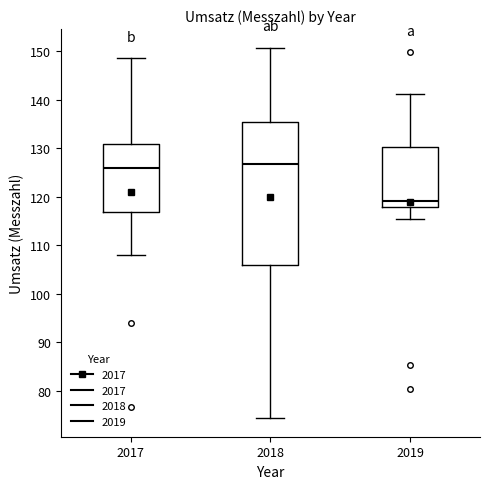

Comparing the boxes themselves (not the whiskers), which one is the tallest?

2018